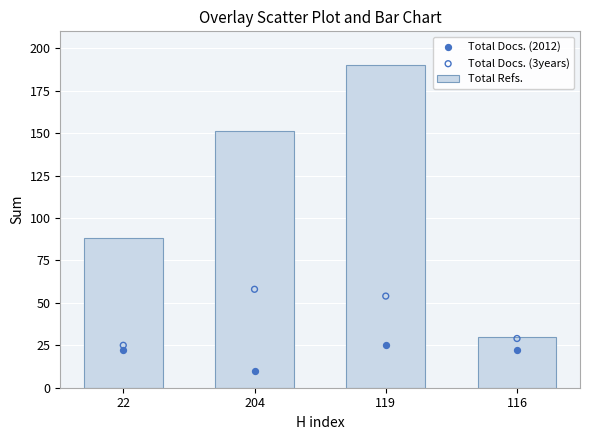

At which category is the sum across all series the highest?

119